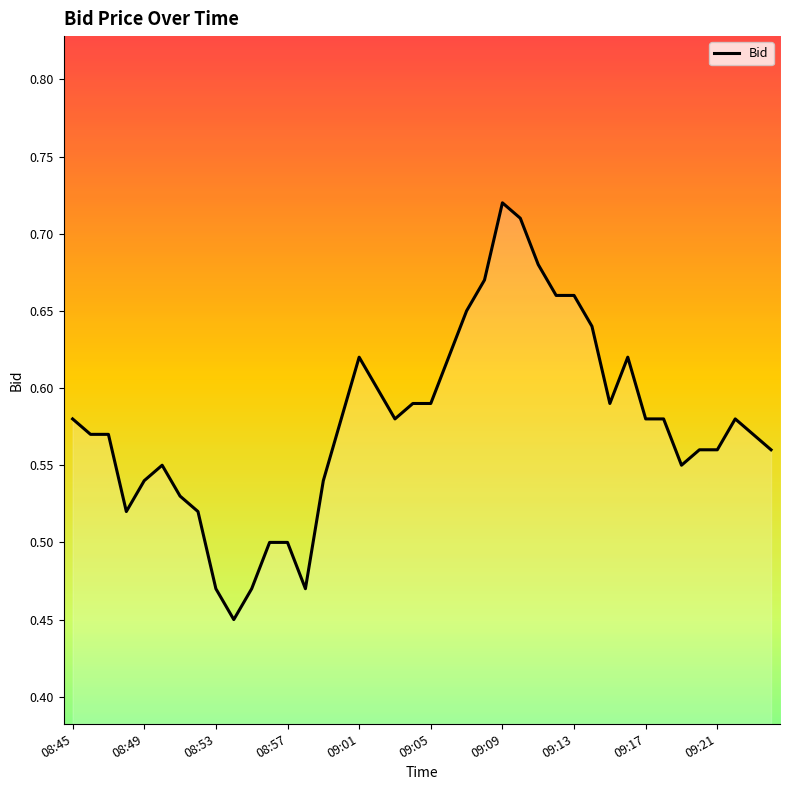

How many lines are shown in the chart?

1